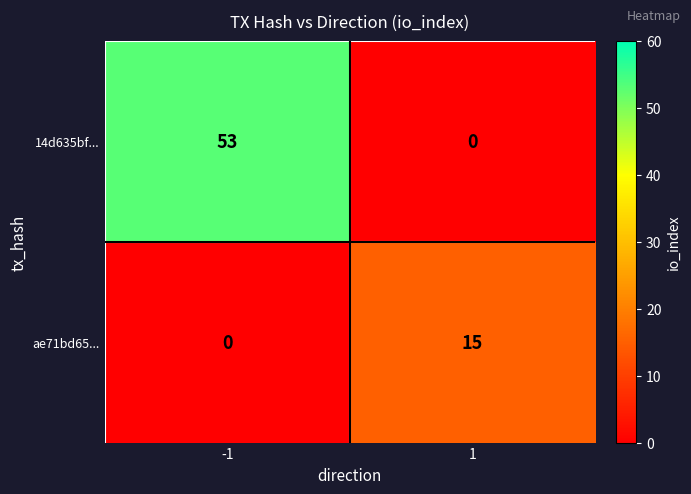

Reading left to right, what are all the values shown in this chart?

14d635bf...: -1=53	1=0
ae71bd65...: -1=0	1=15